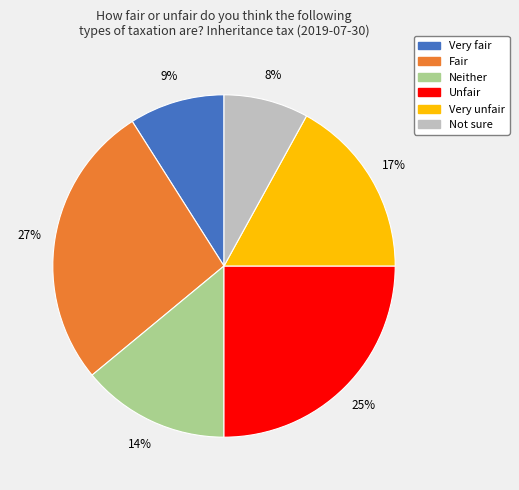

Between Not sure and Very unfair, which is larger?

Very unfair